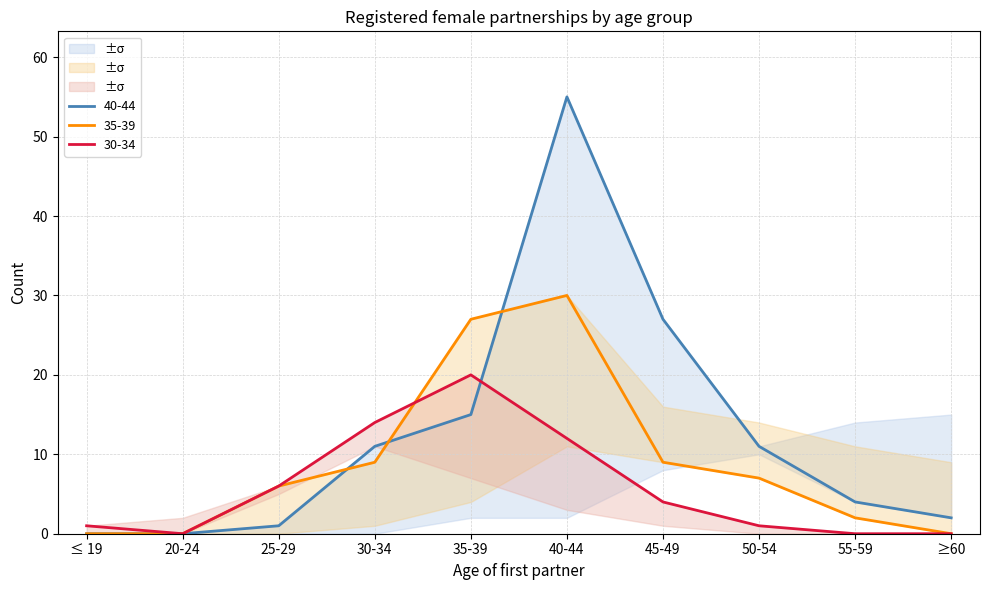

Reading left to right, what are all the values shown in this chart?

40-44: ≤ 19=0	20-24=0	25-29=1	30-34=11	35-39=15	40-44=55	45-49=27	50-54=11	55-59=4	≥60=2
30-34: ≤ 19=1	20-24=0	25-29=6	30-34=14	35-39=20	40-44=12	45-49=4	50-54=1	55-59=0	≥60=0
35-39: ≤ 19=0	20-24=0	25-29=6	30-34=9	35-39=27	40-44=30	45-49=9	50-54=7	55-59=2	≥60=0